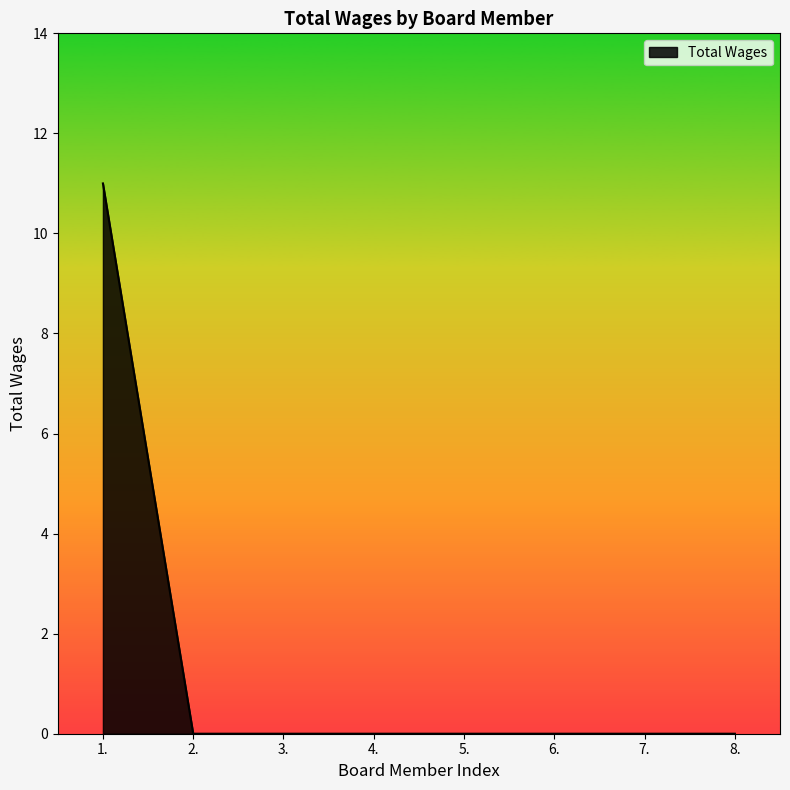

What is the greatest value displayed?

11